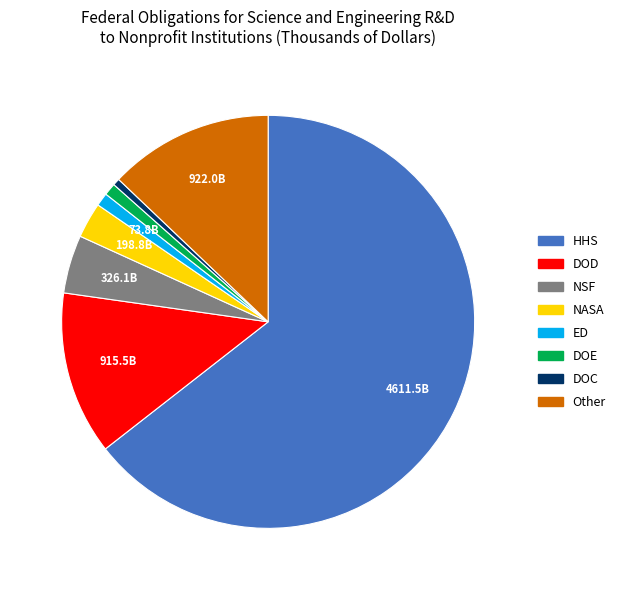

How many segments does this pie chart have?

8